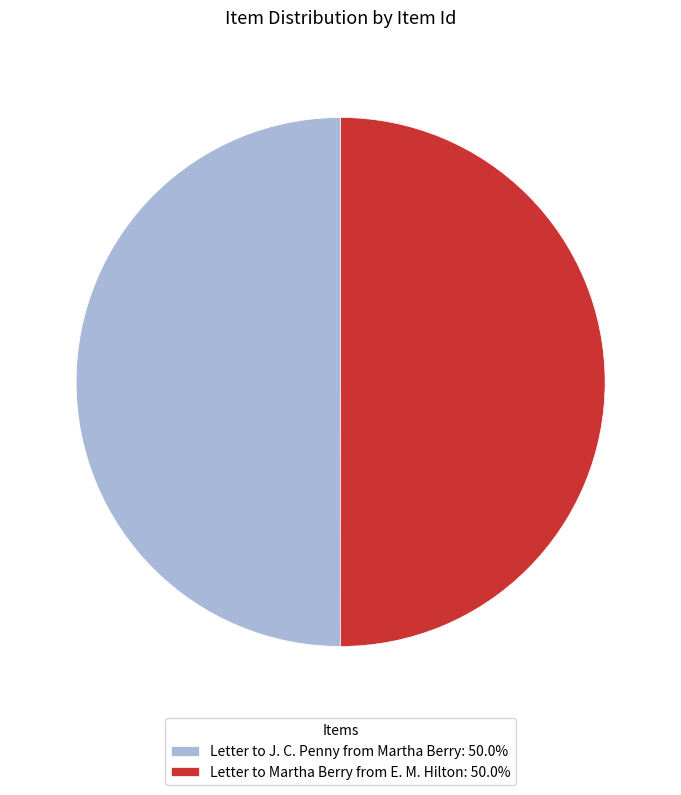

Is the sum of Letter to J. C. Penny from Martha Berry: 50.0% and Letter to Martha Berry from E. M. Hilton: 50.0% greater than half?

Yes